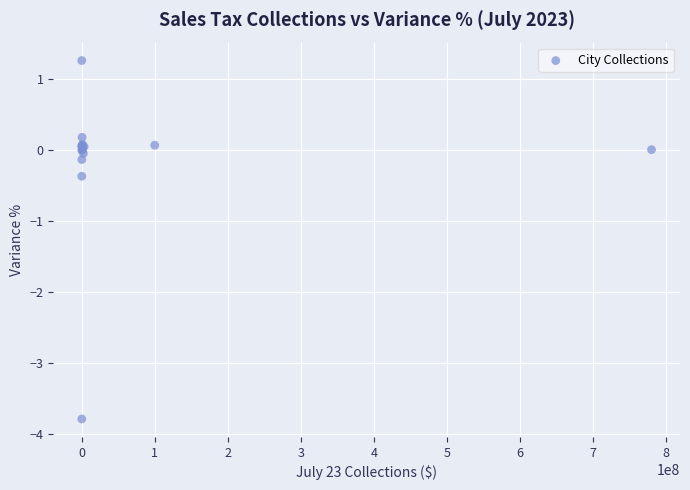

What Y value in the scatter plot is closest to -1?

-0.4